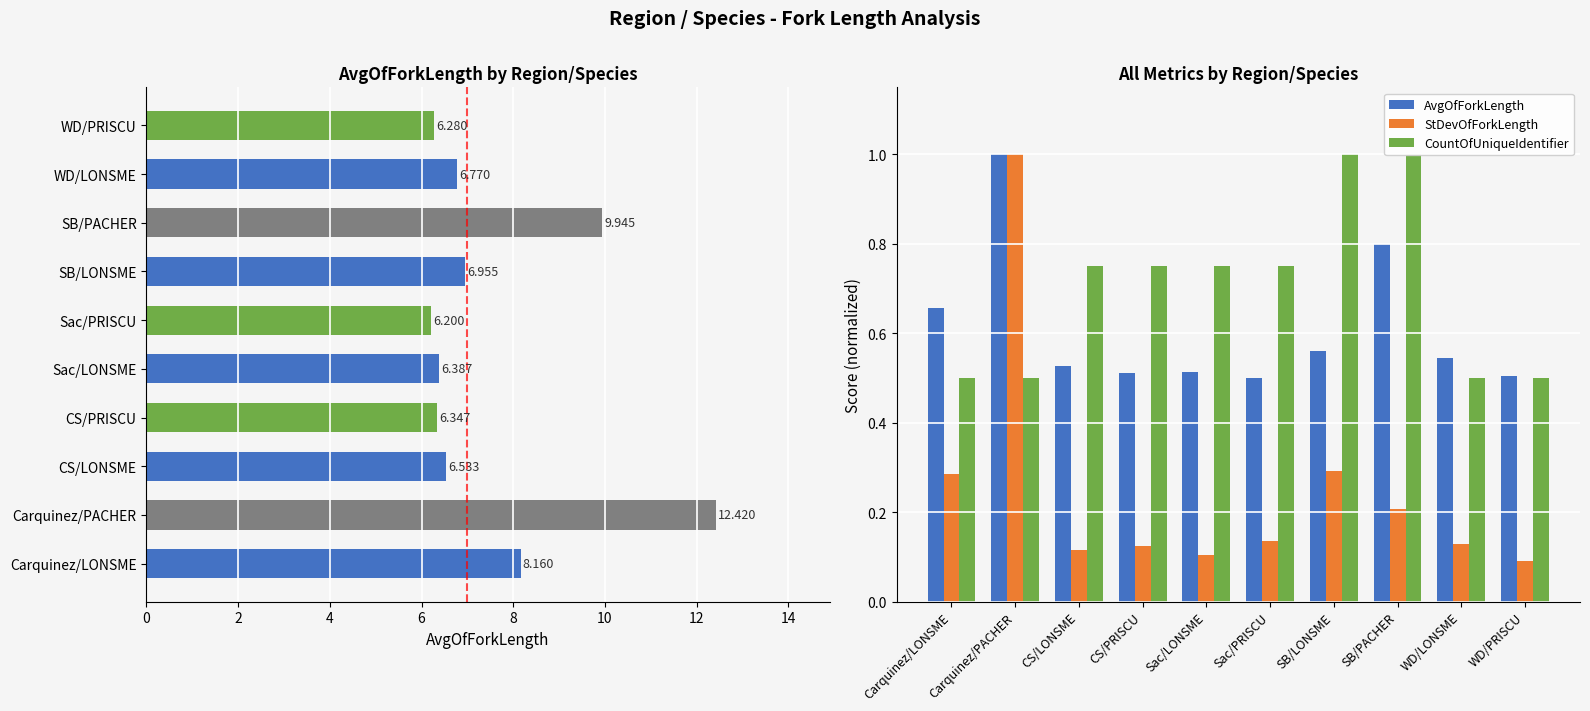

How many groups of bars are there?

10